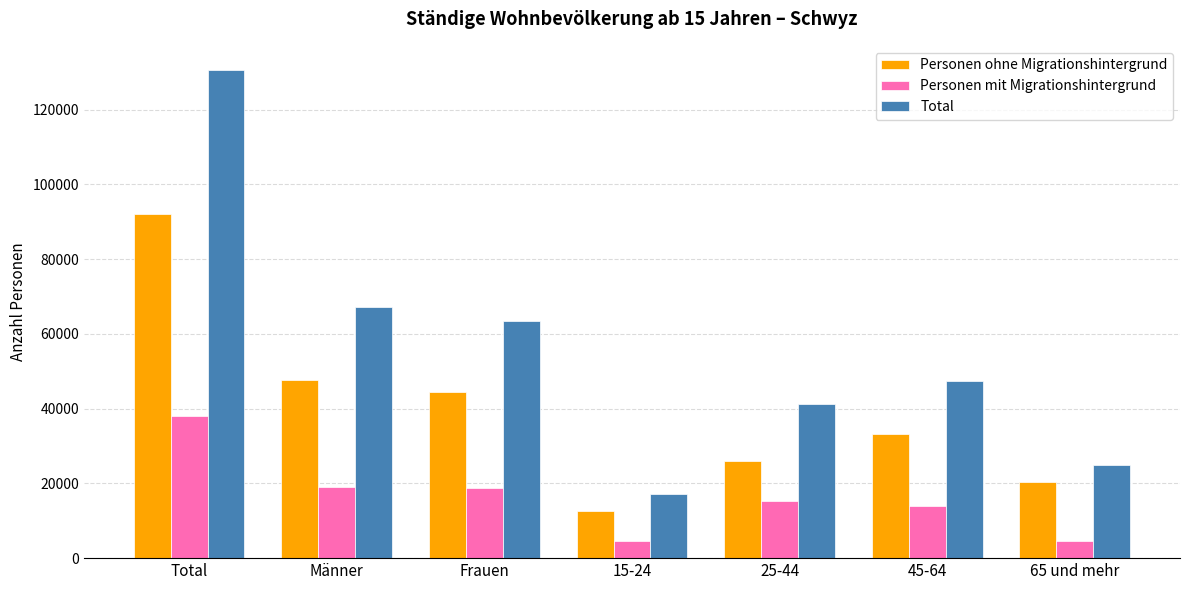

Does the chart contain any negative values?

No